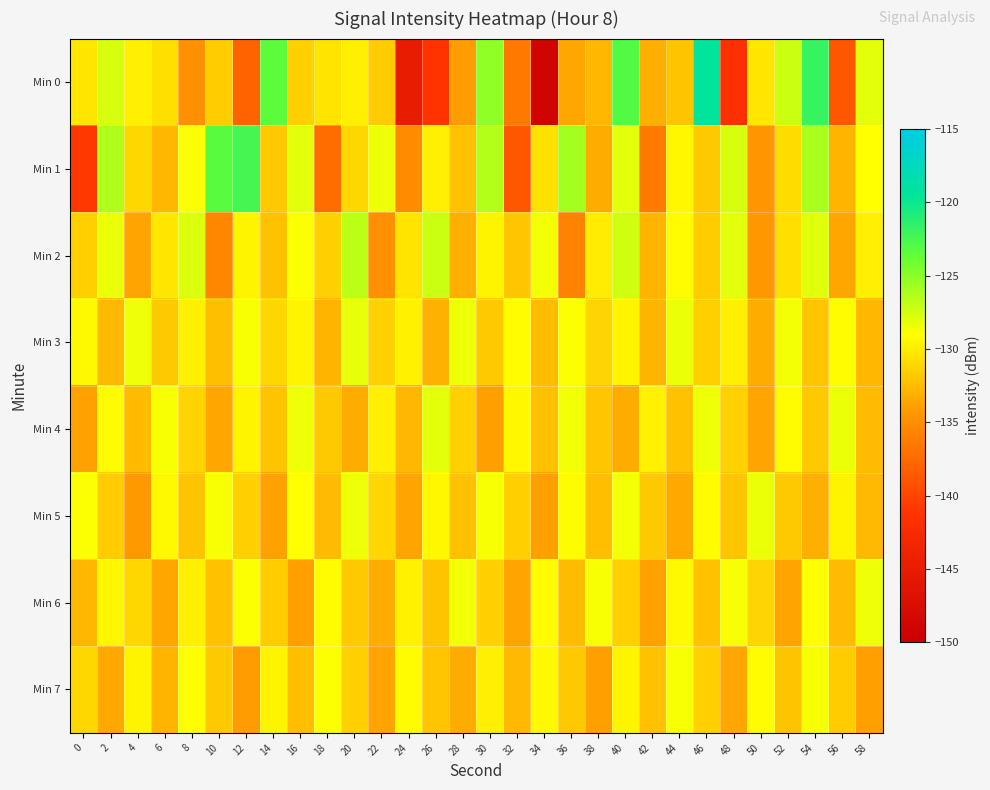

Rank the series at 48 from highest to lowest value.

Min 1, Min 2, Min 6, Min 3, Min 4, Min 5, Min 7, Min 0